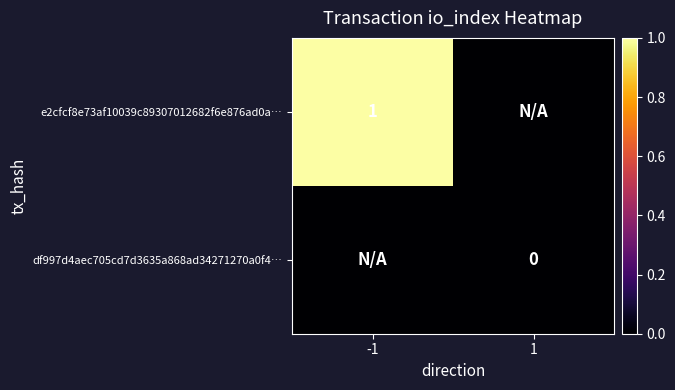

The e2cfcf8e73af10039c89307012682f6e876ad0a… series shows 0 at -1. True or false?

False